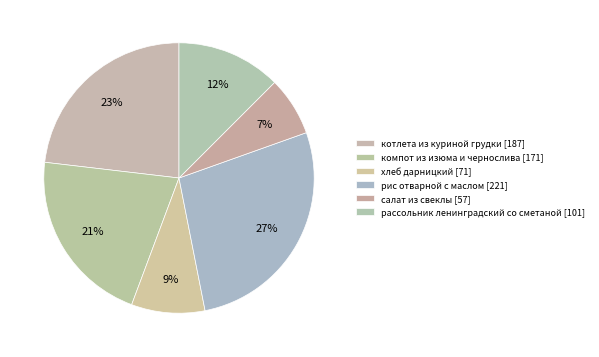

How much of the chart is everything except котлета из куриной грудки?

76.9%